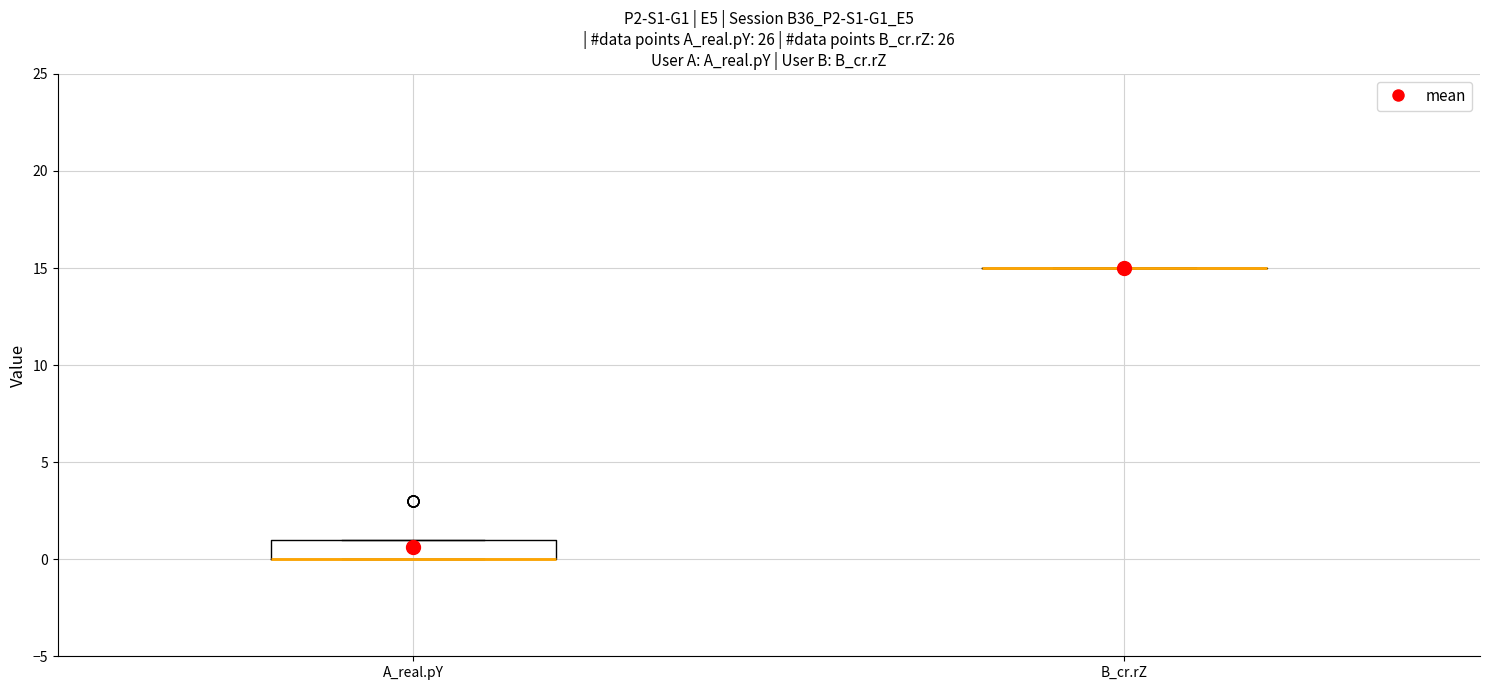

Reading left to right, transcribe this box plot: for each box, give where its median line is, the range the box spans, and where its two whiskers end, as read against the y-axis. The values are not printed on the chart, so give them approximately, as read against the axis.

A_real.pY: median 0 (drawn on the box's lower edge), box 0 to 1, whiskers 0 to 1
B_cr.rZ: box collapsed to a line at 15, whiskers 15 to 15